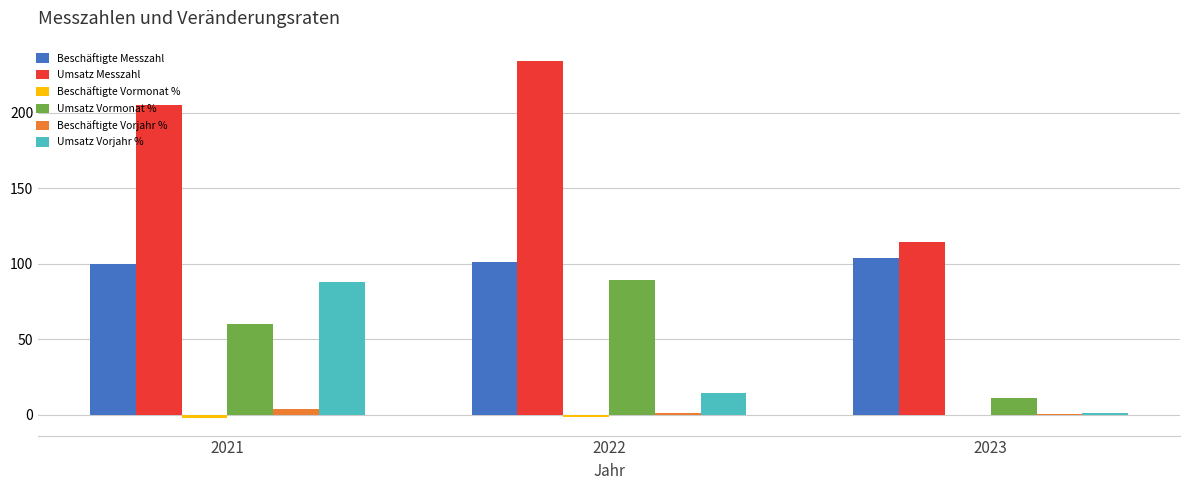

The value of Beschäftigte Messzahl at 2022 is 101.0. True or false?

True